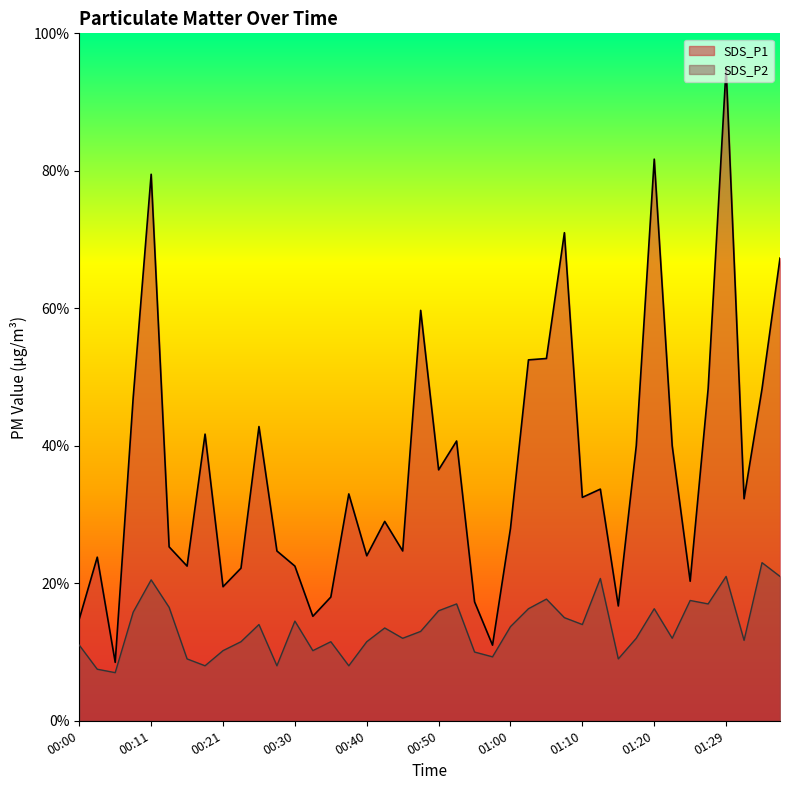

What is the sum of all SDS_P2 values?

54.3